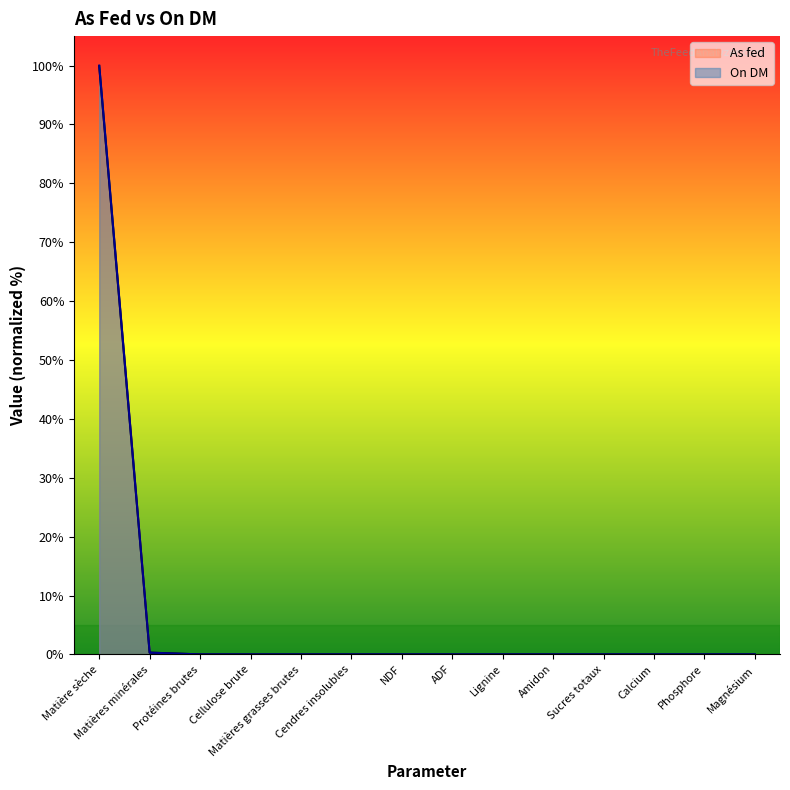

Rank the series by their average value, from highest to lowest.

As fed, On DM